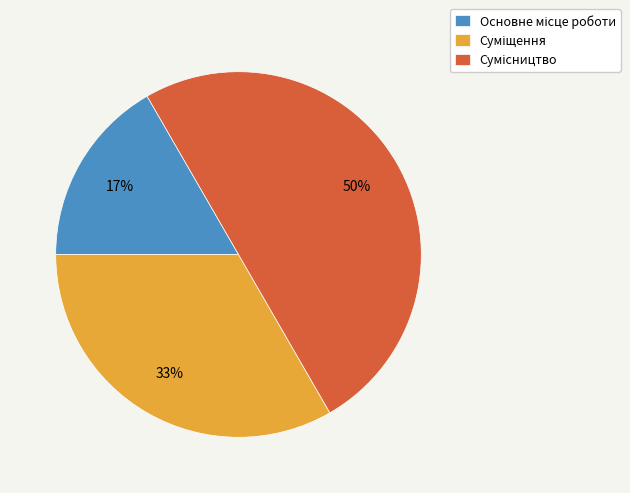

To the nearest percent, what is the difference between the largest and smallest slice percentages?

33%